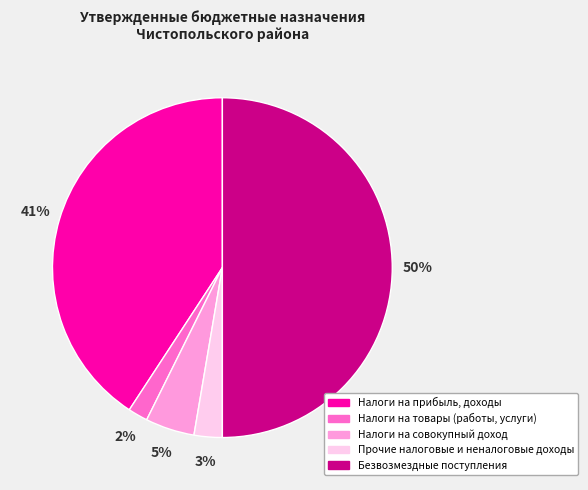

How many slices are in this pie chart?

5